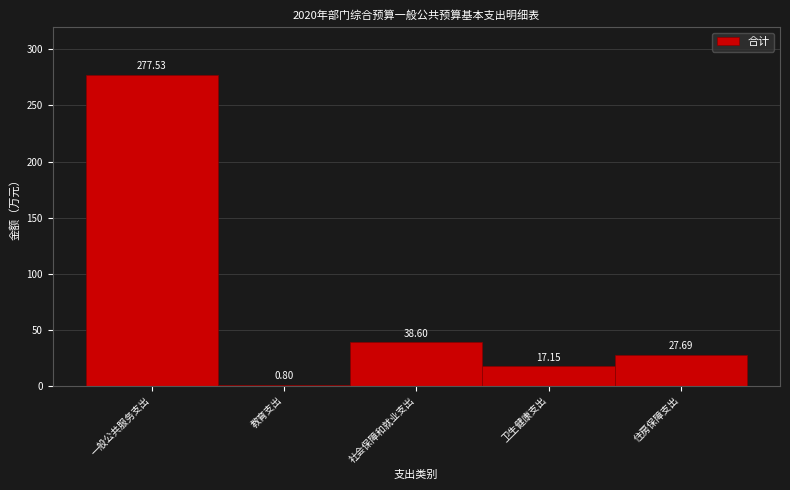

What is the sum of the values at 教育支出 and 社会保障和就业支出?

39.4